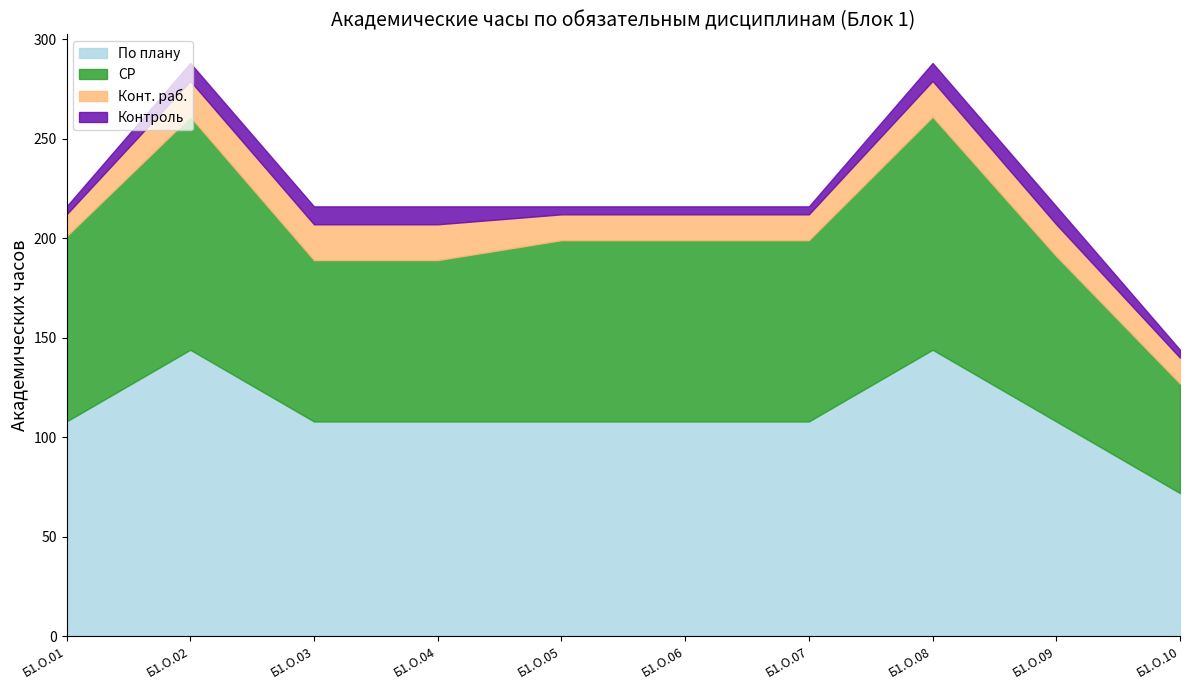

What are all the series names shown in the legend?

По плану, СР, Конт. раб., Контроль